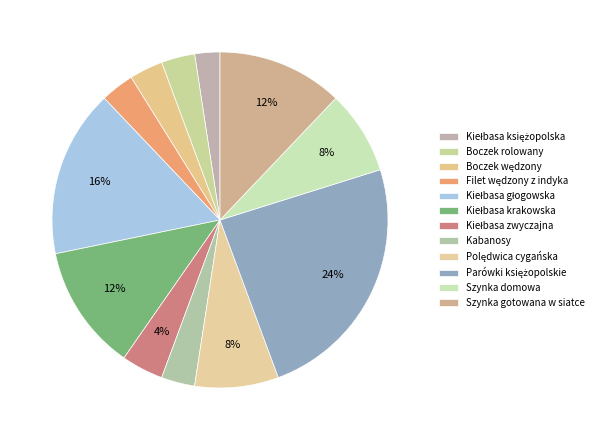

How many slices are in this pie chart?

12